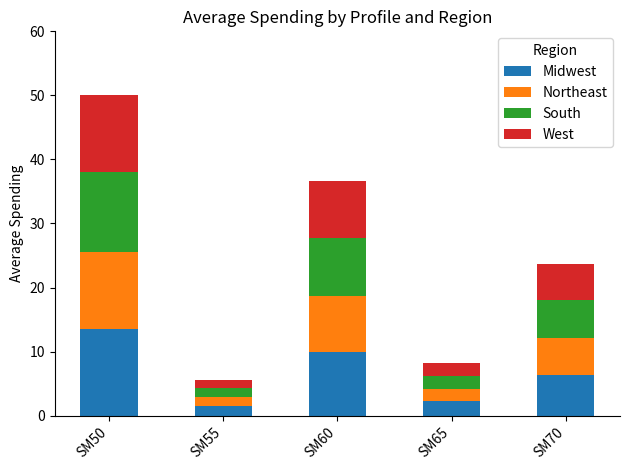

At which category is the sum across all series the highest?

SM50